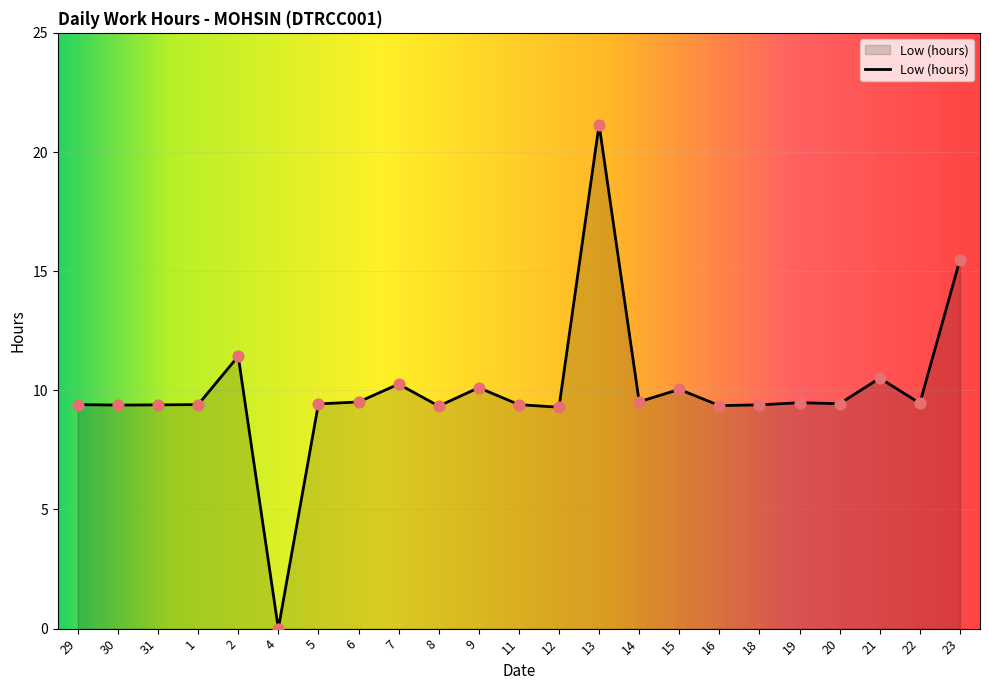

Which has a higher value, 2 or 22?

2